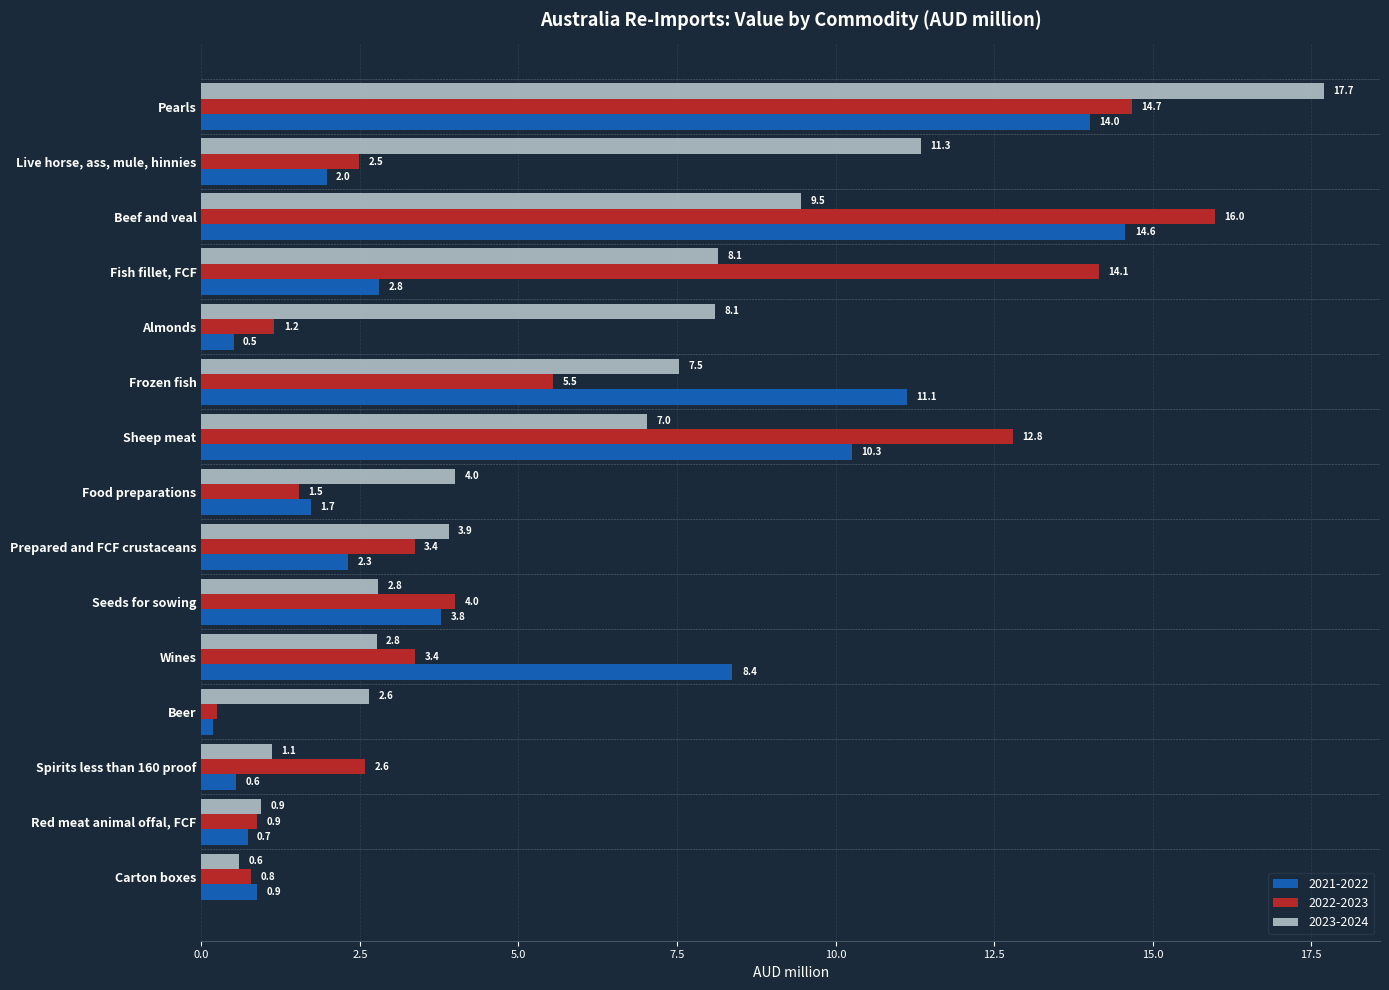

Rank the series by their maximum value, from lowest to highest.

2021-2022, 2022-2023, 2023-2024